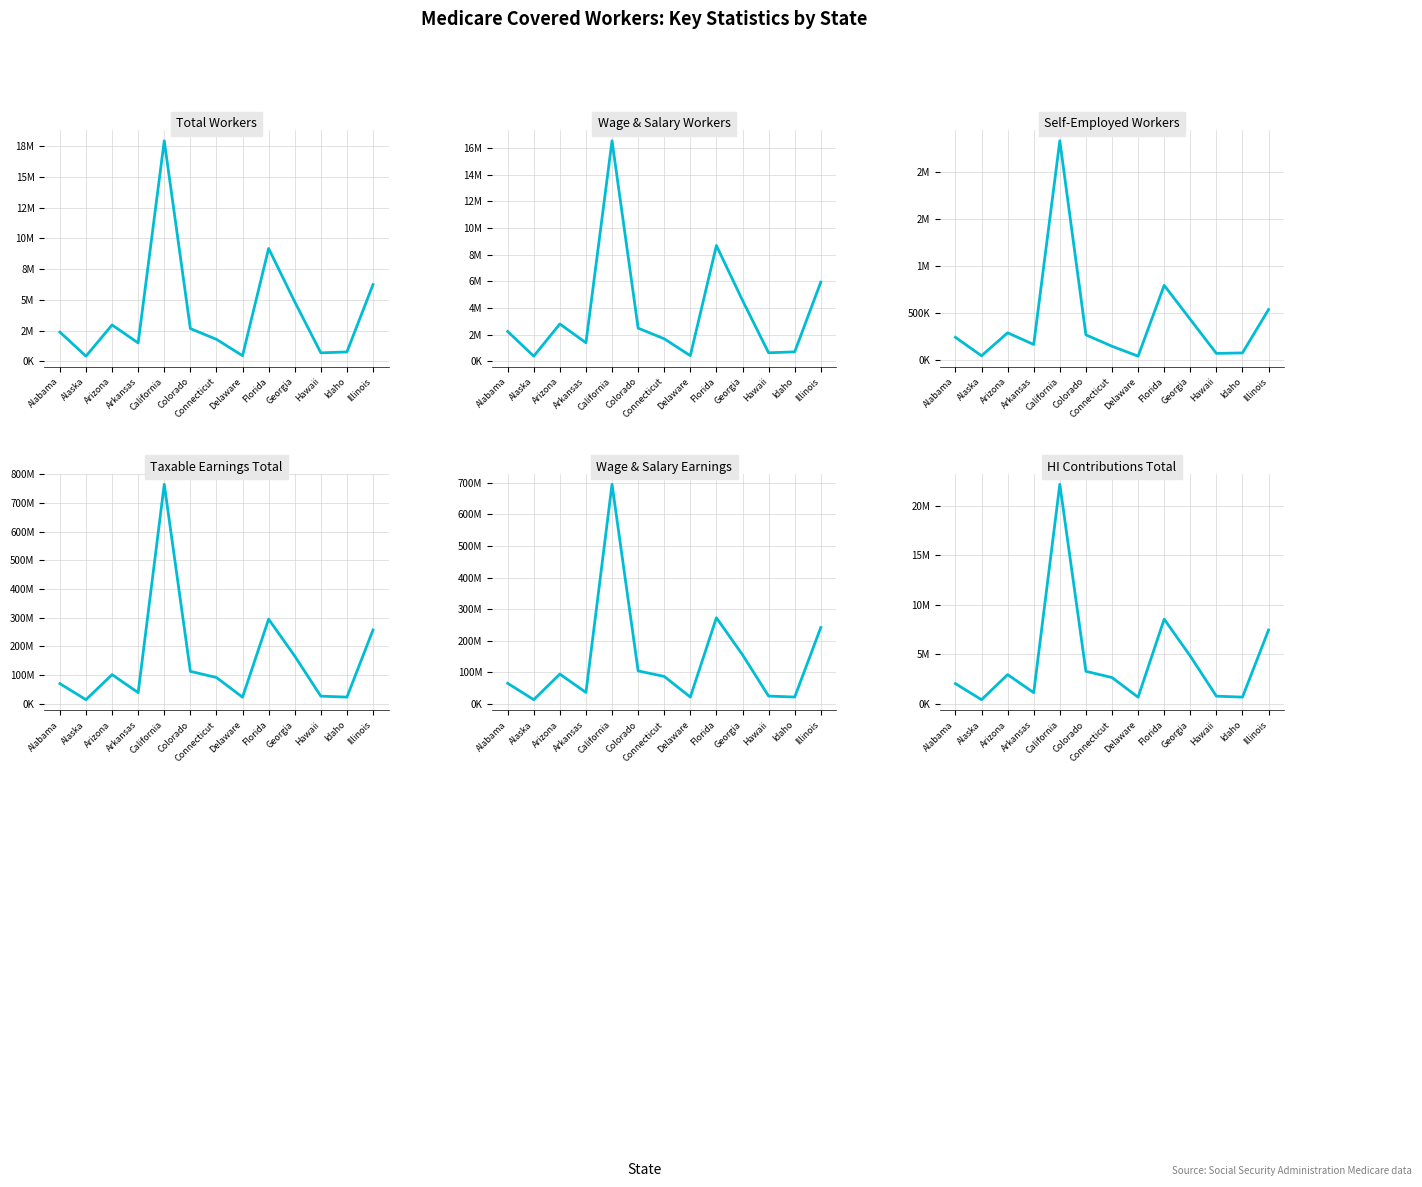

How many values in the Taxable Earnings Total series are below 91453098?

6